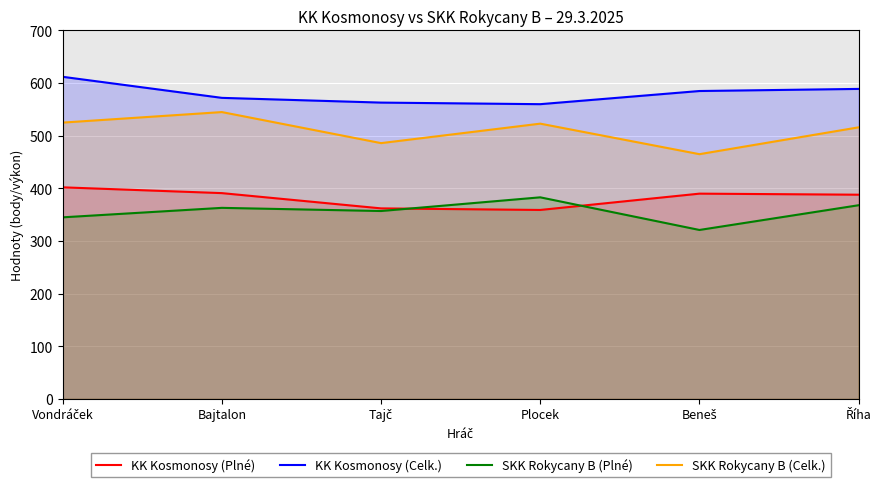

At which category is the sum across all series the highest?

Vondráček